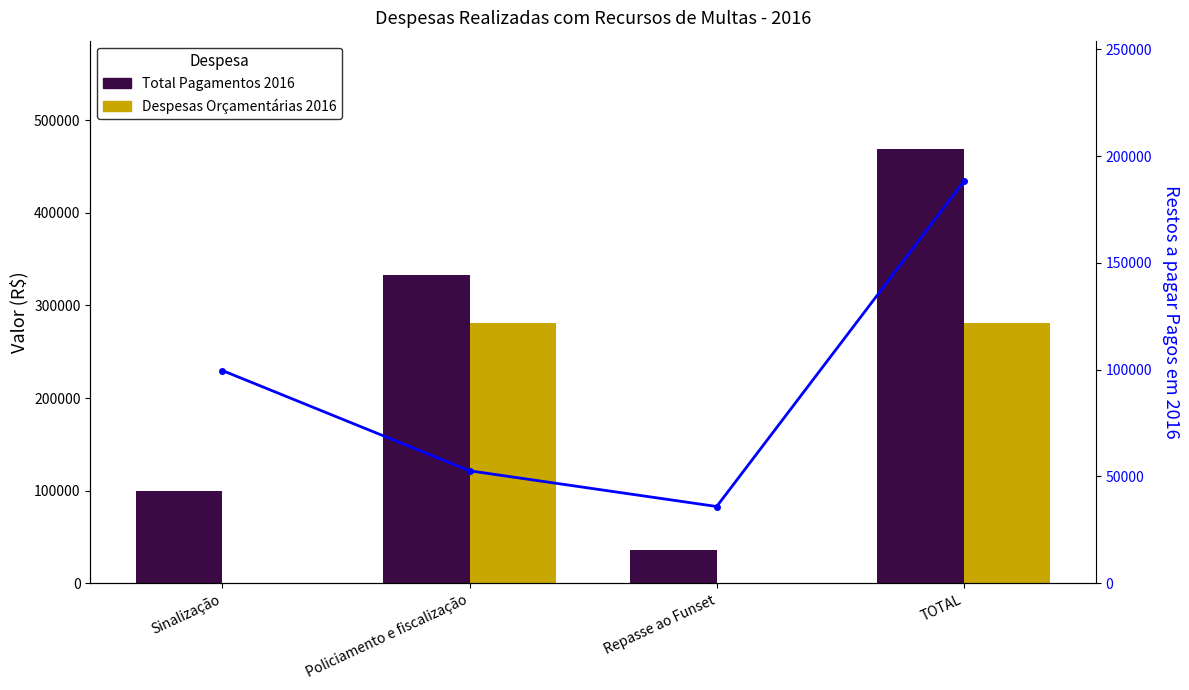

Is it true that Despesas Orçamentárias 2016 equals -184542.9 at Repasse ao Funset?

False